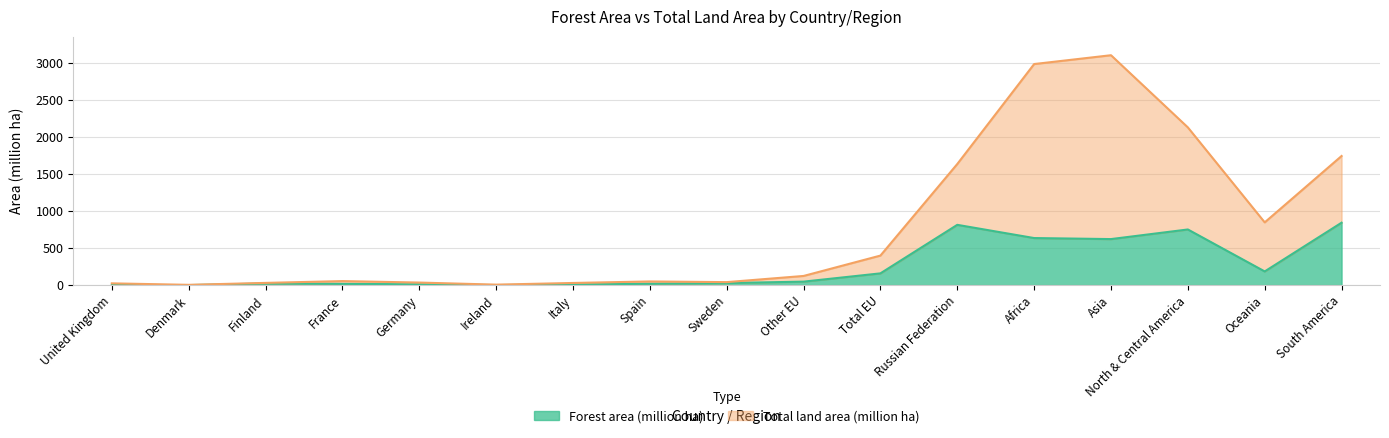

Rank the series at Sweden from highest to lowest value.

Total land area (million ha), Forest area (million ha)